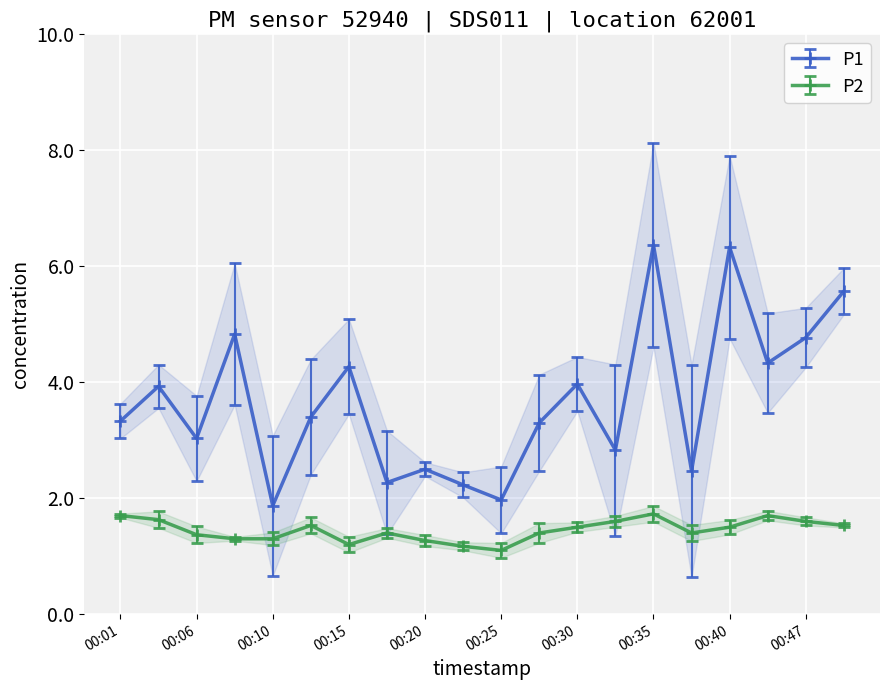

Reading right to left, list all the values displayed in this chart.

P1: 00:50=5.6	00:47=4.8	00:42=4.3	00:40=6.3	00:37=2.5	00:35=6.4	00:32=2.8	00:30=4.0	00:28=3.3	00:25=2.0	00:23=2.2	00:20=2.5	00:18=2.3	00:15=4.3	00:13=3.4	00:10=1.9	00:08=4.8	00:06=3.0	00:03=3.9	00:01=3.3
P2: 00:50=1.5	00:47=1.6	00:42=1.7	00:40=1.5	00:37=1.4	00:35=1.7	00:32=1.6	00:30=1.5	00:28=1.4	00:25=1.1	00:23=1.2	00:20=1.3	00:18=1.4	00:15=1.2	00:13=1.5	00:10=1.3	00:08=1.3	00:06=1.4	00:03=1.6	00:01=1.7